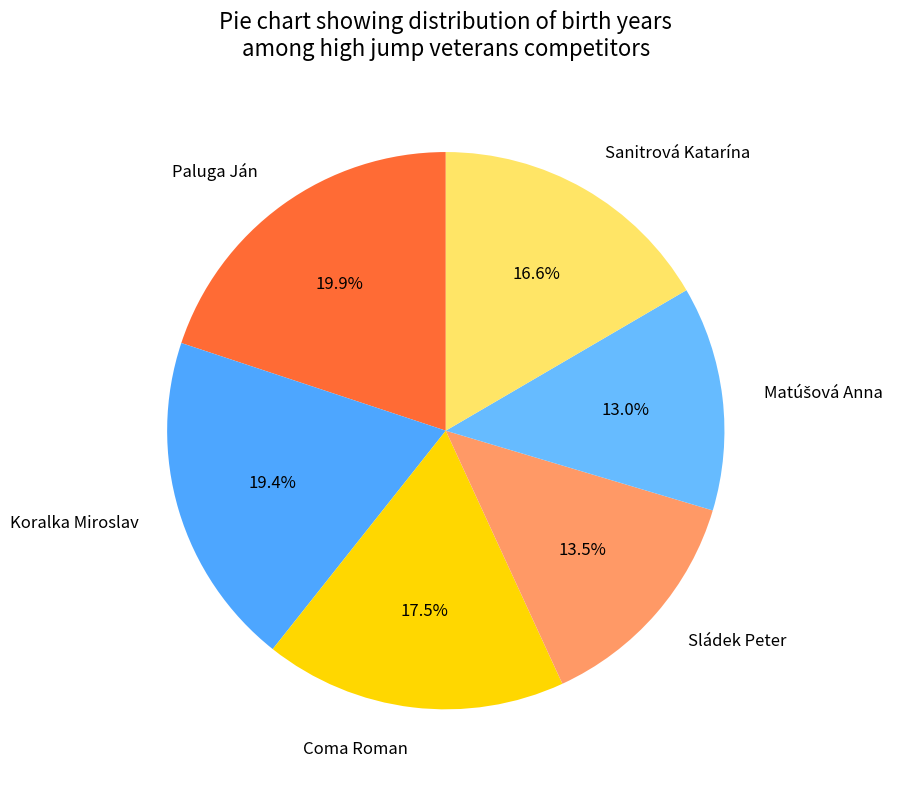

Approximately how many times larger is the value at Sanitrová Katarína compared to Sládek Peter?

1.2